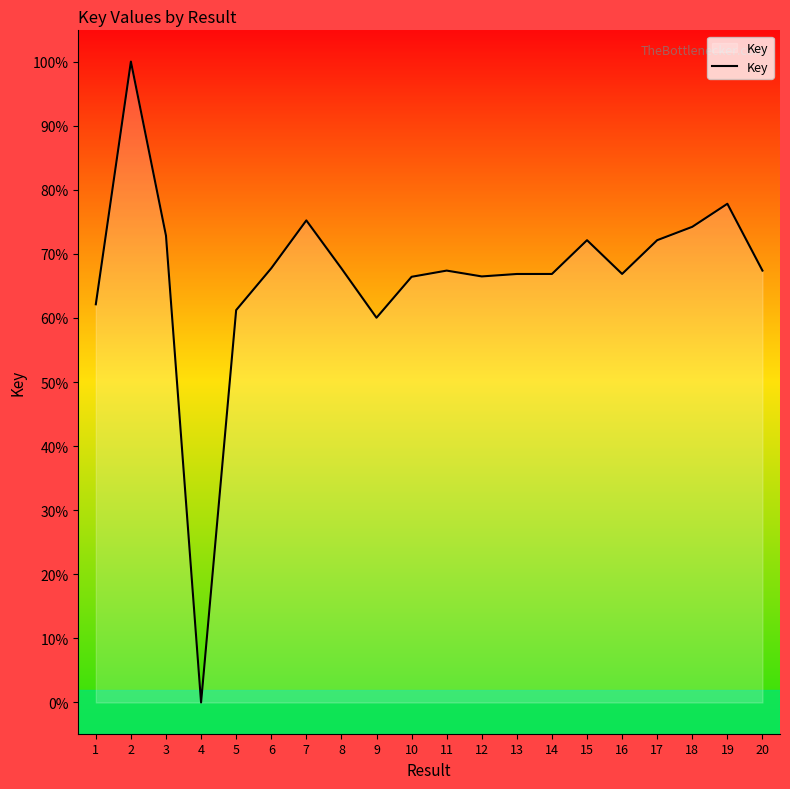

Is this an area chart (filled region under the line)?

Yes